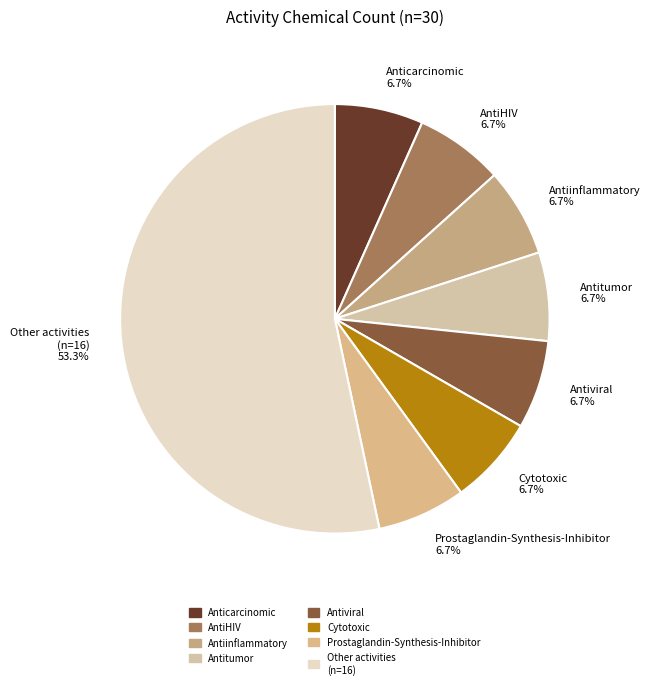

Is there a majority slice in this chart?

Yes